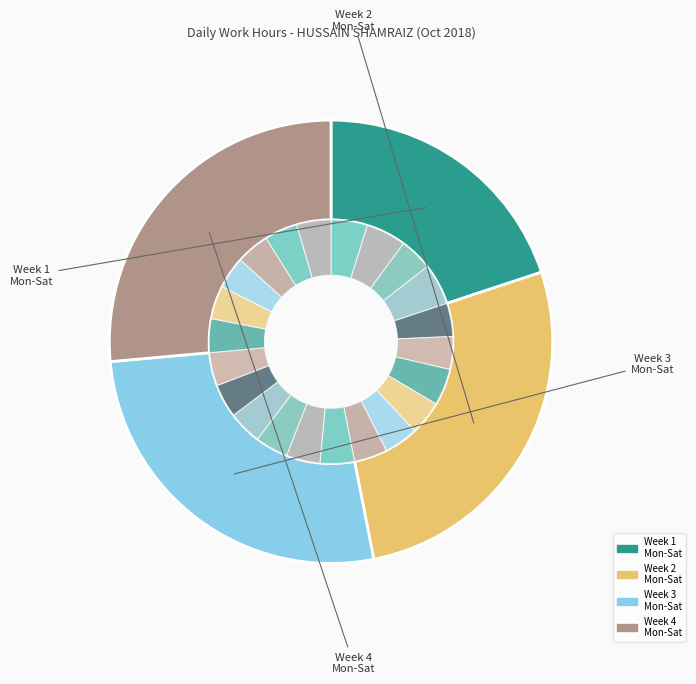

Is there a majority slice in this chart?

No